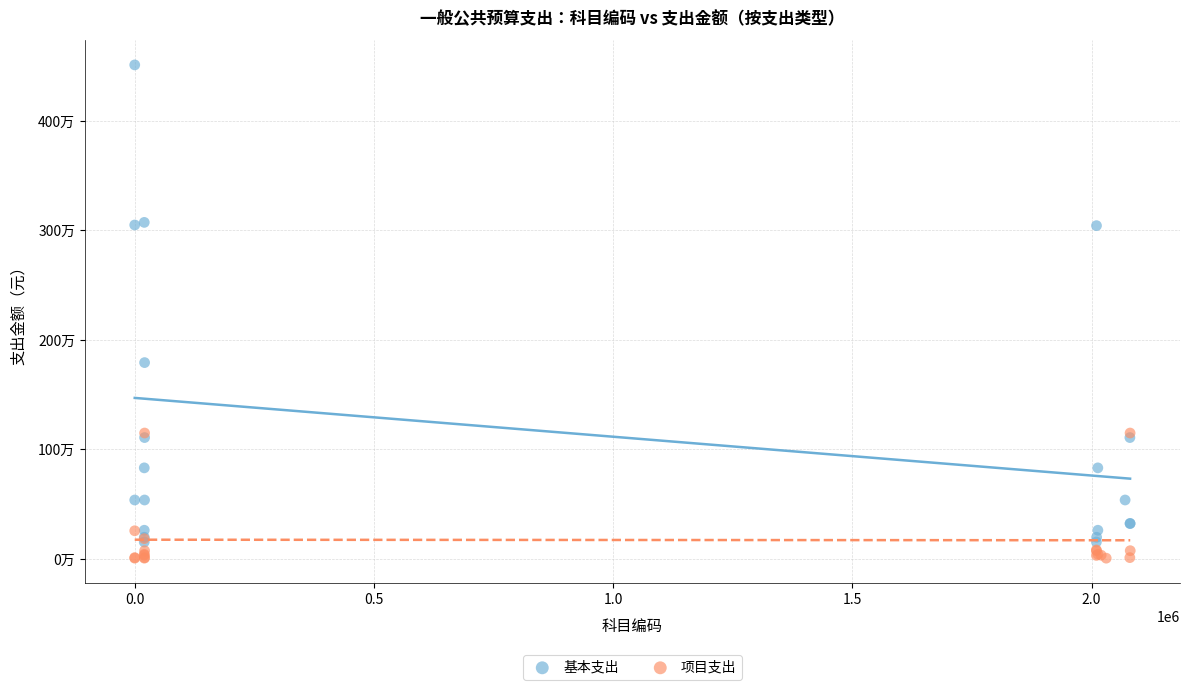

What are all the series names shown in the legend?

基本支出, 项目支出